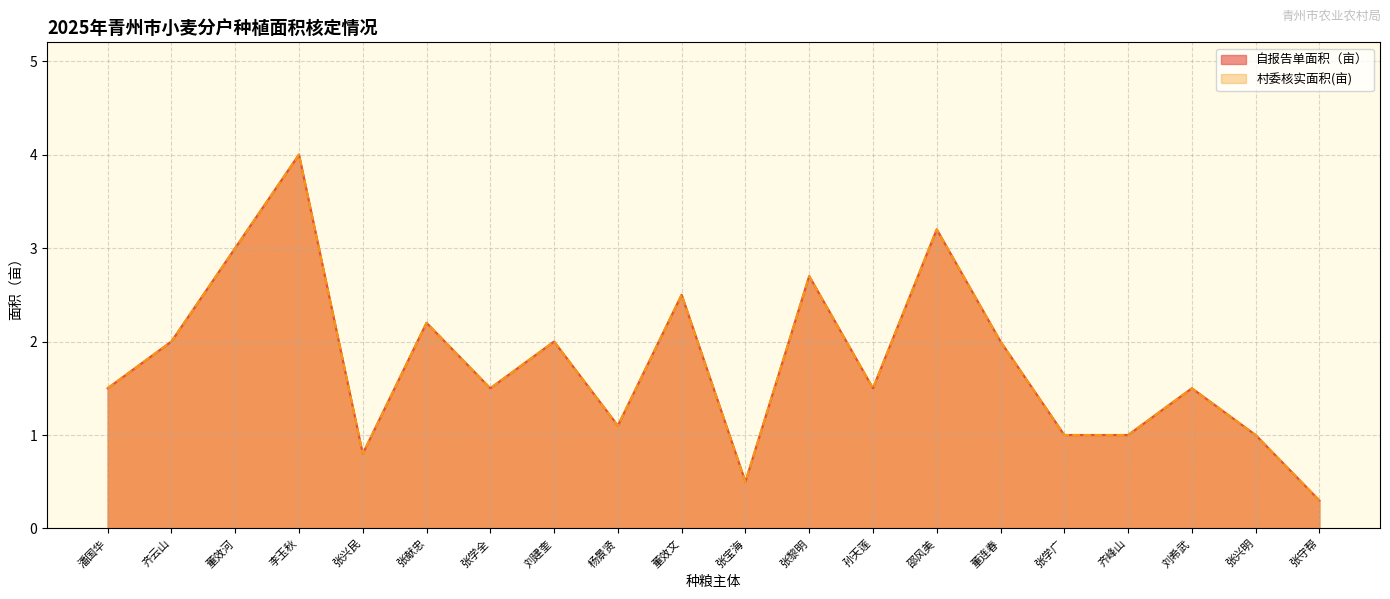

At which category is the sum across all series the highest?

李玉秋